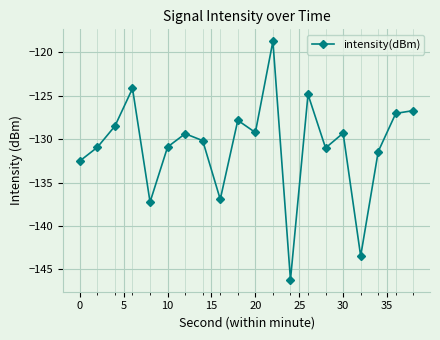

How many interior local valleys (lower than both neighbors) does the data have?

6